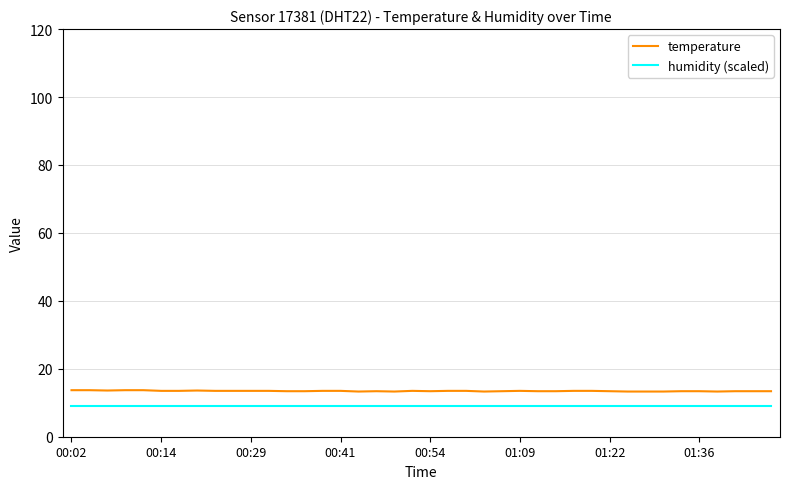

Does the chart have visible grid lines?

Yes